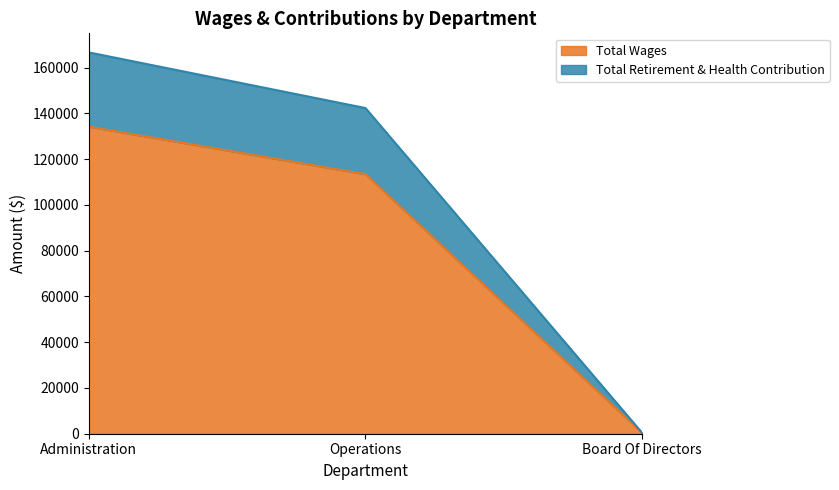

What is the sum of the Total Wages values at Administration and Operations?

247582